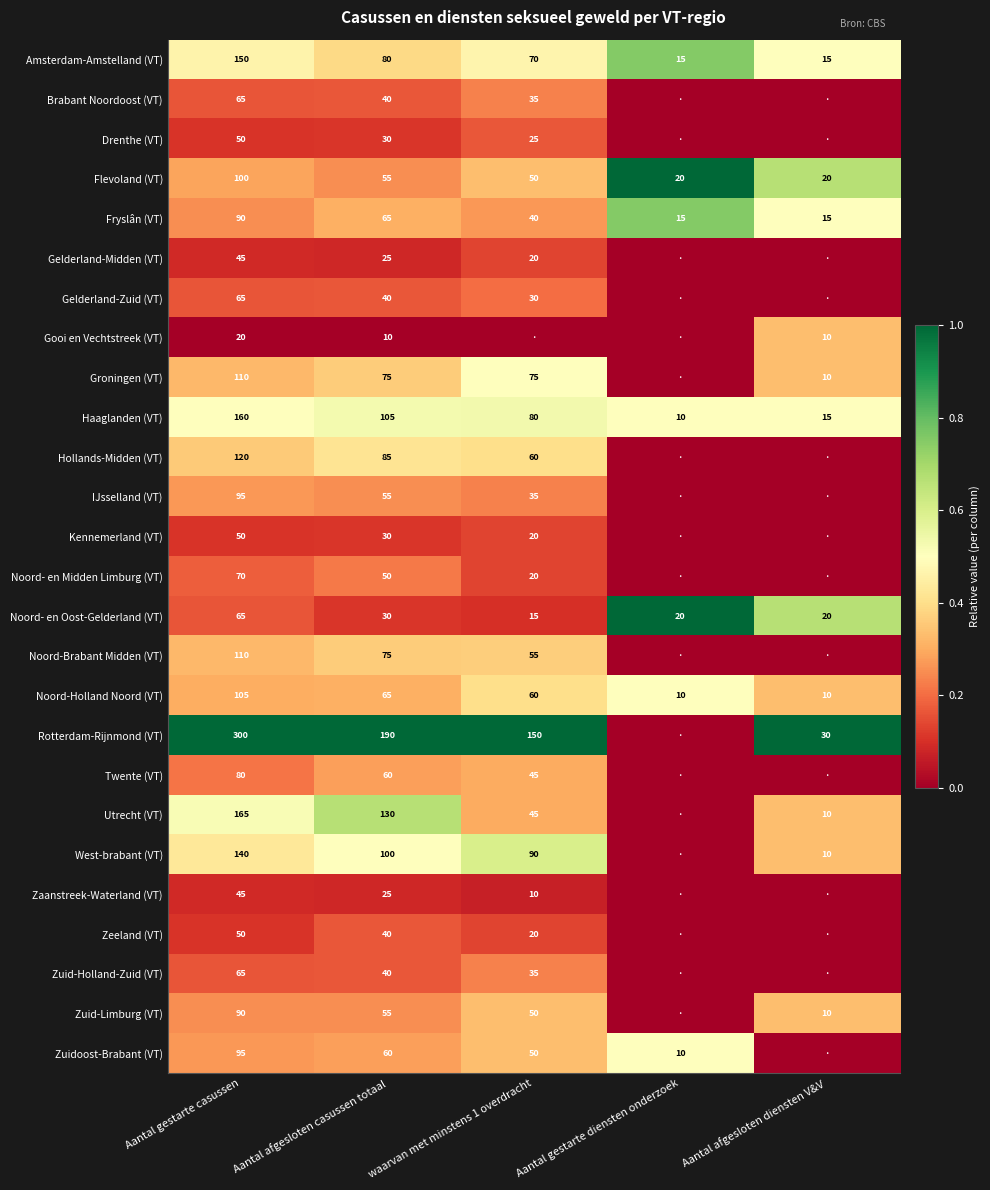

Which series changed the most between Aantal gestarte casussen and Aantal afgesloten casussen totaal?

Rotterdam-Rijnmond (VT)